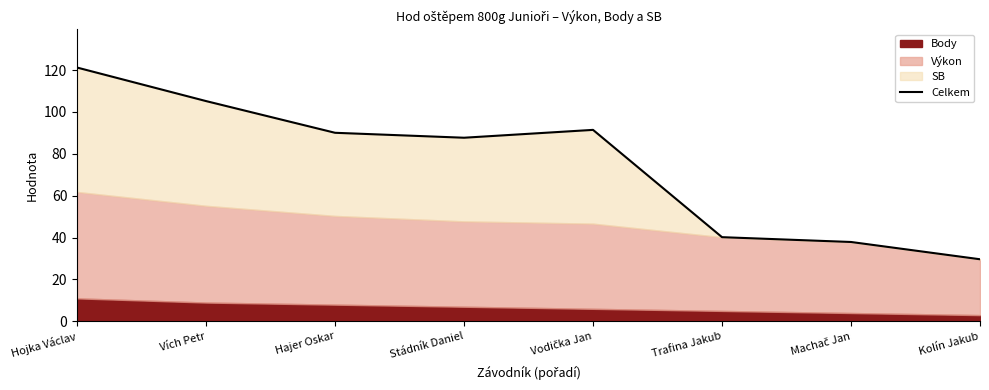

Where is the data nearest to the value 75?

Stádník Daniel